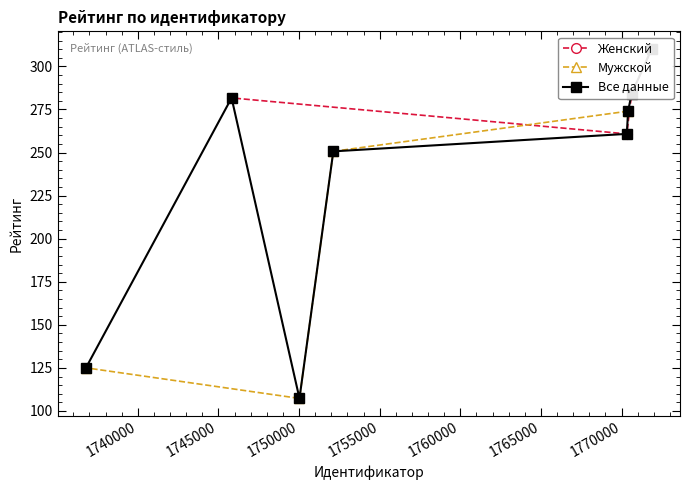

What is the value of the Мужской point at the 4th from the left?

274.0